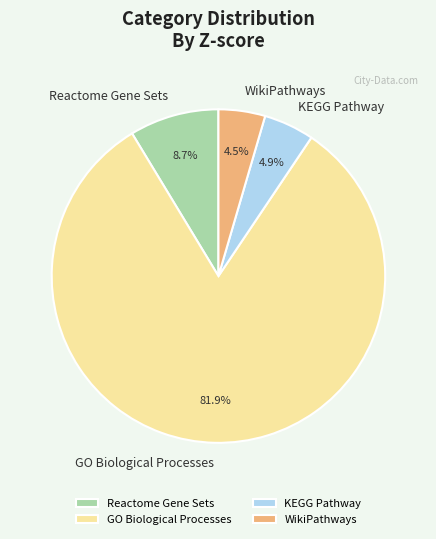

How many slices are in this pie chart?

4